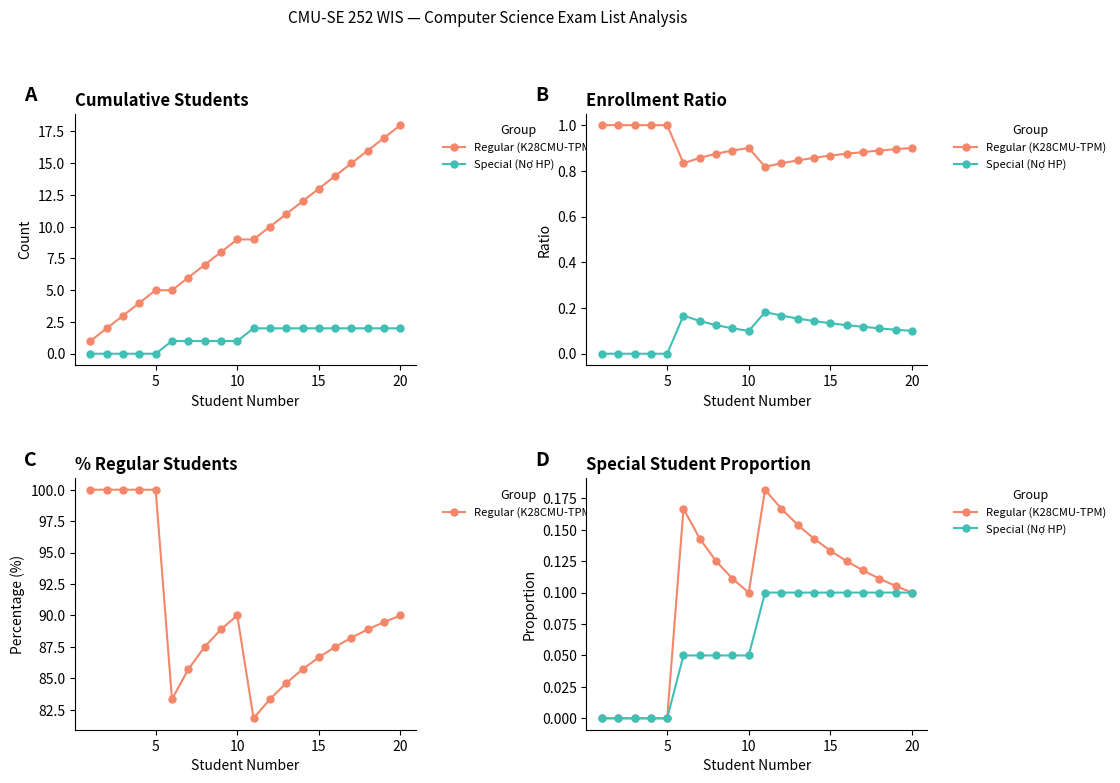

Does the chart have visible grid lines?

No